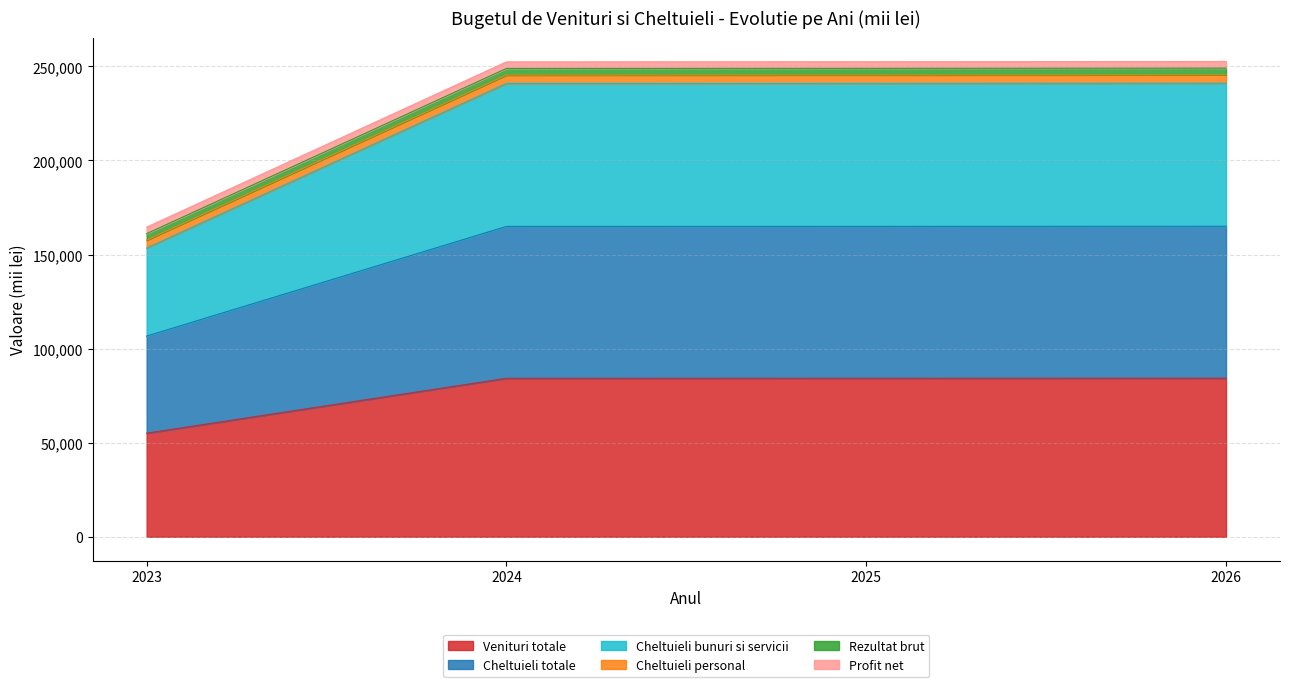

True or false: Cheltuieli totale has more than 2 interior local peaks.

False